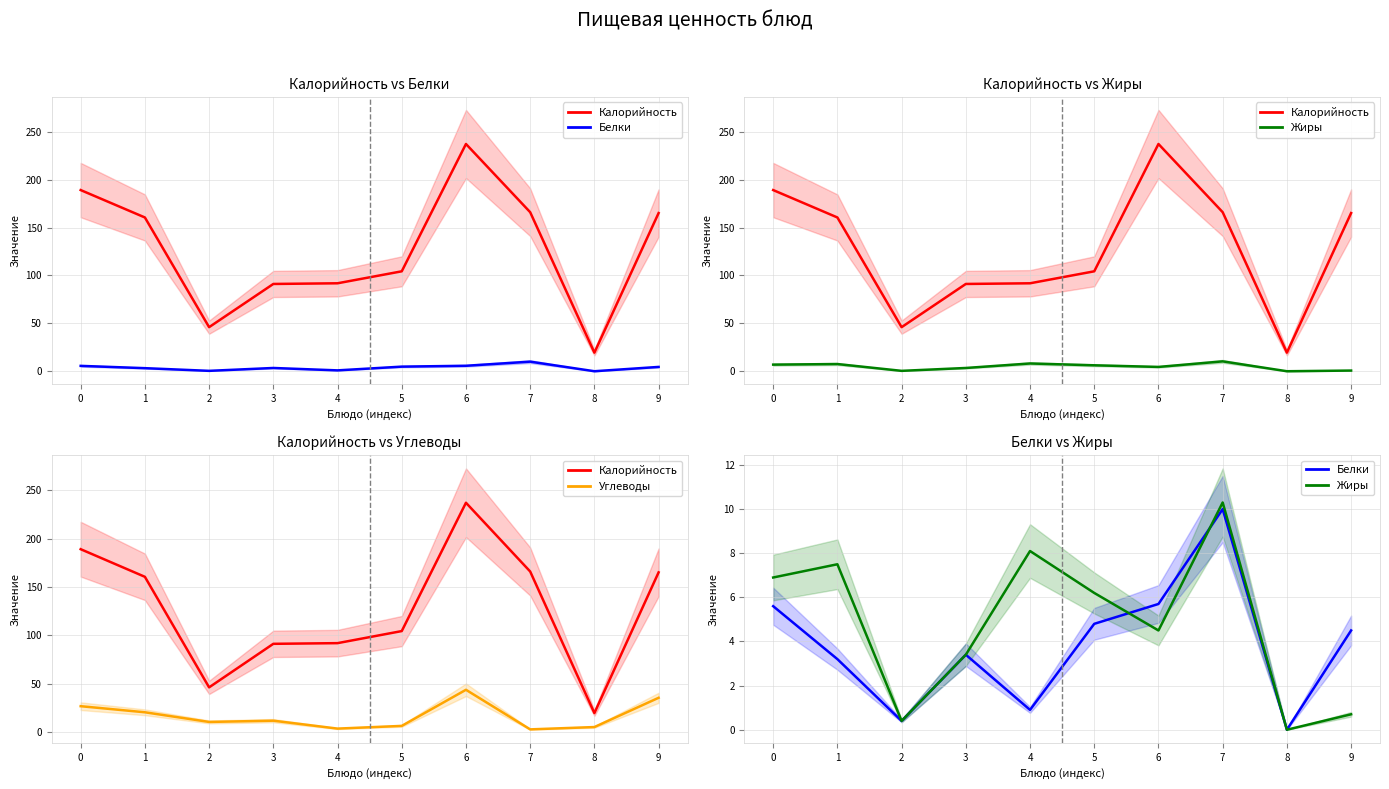

What are all the series names shown in the legend?

Калорийность, Белки, Жиры, Углеводы